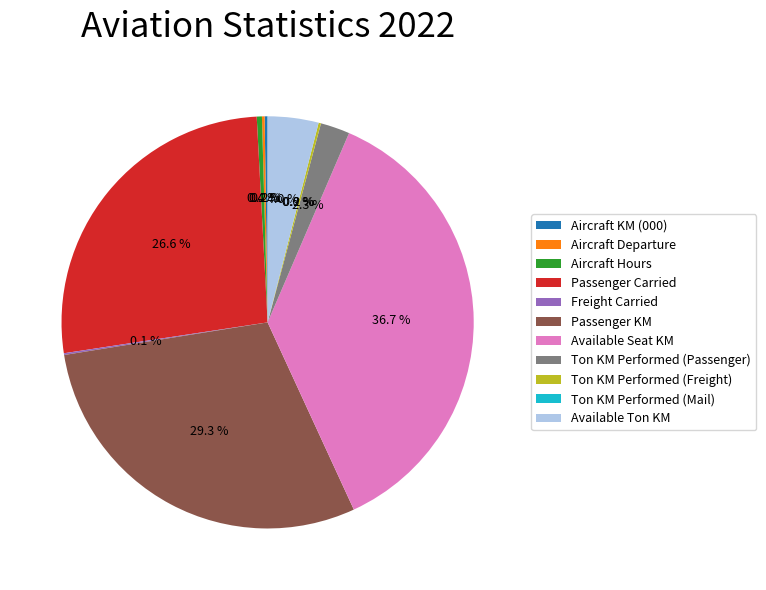

Which has a higher value, Available Ton KM or Aircraft Hours?

Available Ton KM